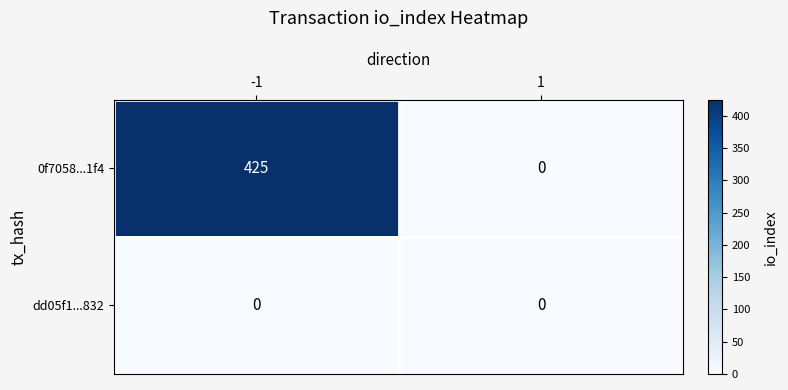

Which series has the widest spread of values?

0f7058...1f4